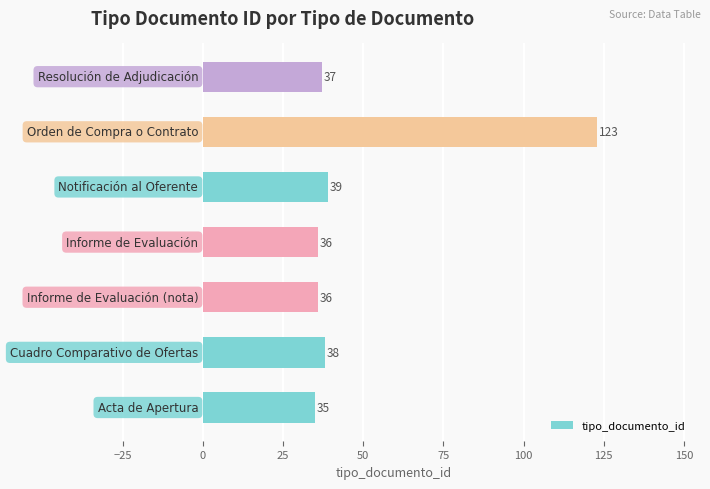

Reading bottom to top, transcribe all the data shown in this chart.

35	38	36	36	39	123	37